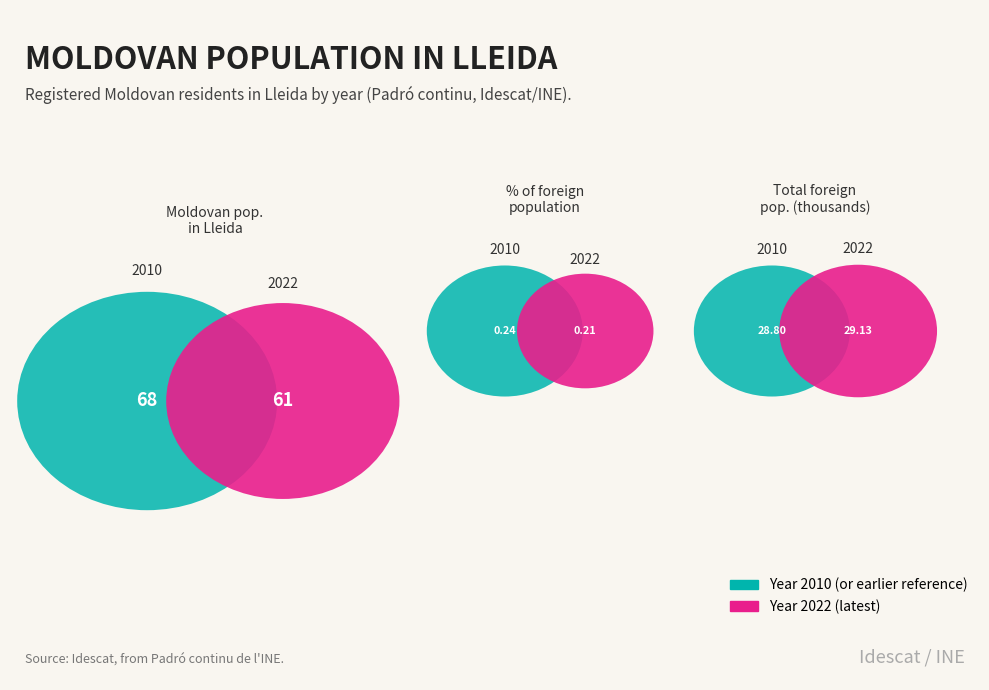

Is there a majority slice in this chart?

No